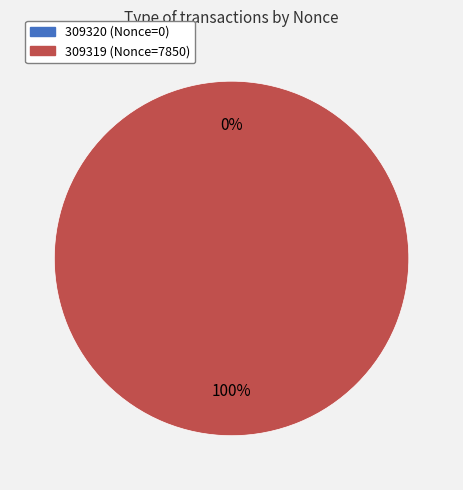

True or false: 309320 accounts for 0% of the total.

True